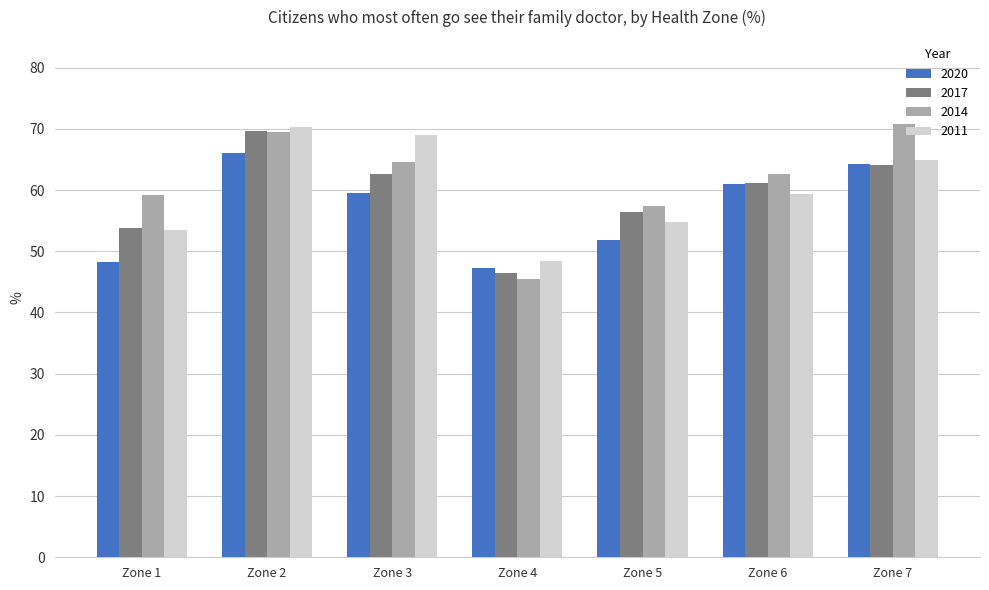

Which category has the lowest value in the 2011 series?

Zone 4